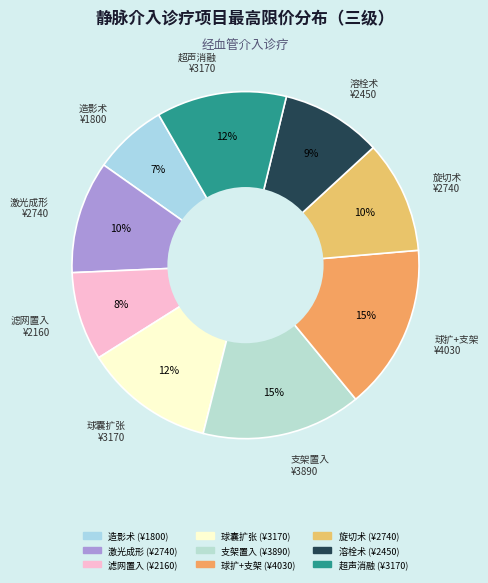

How many slices are in this pie chart?

9